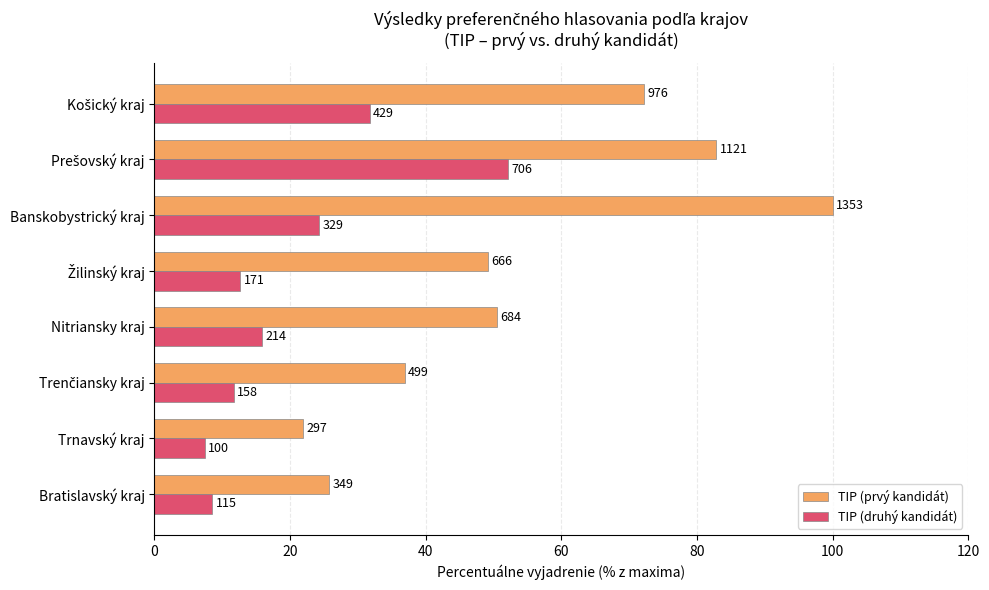

What are all the series names shown in the legend?

TIP (prvý kandidát), TIP (druhý kandidát)